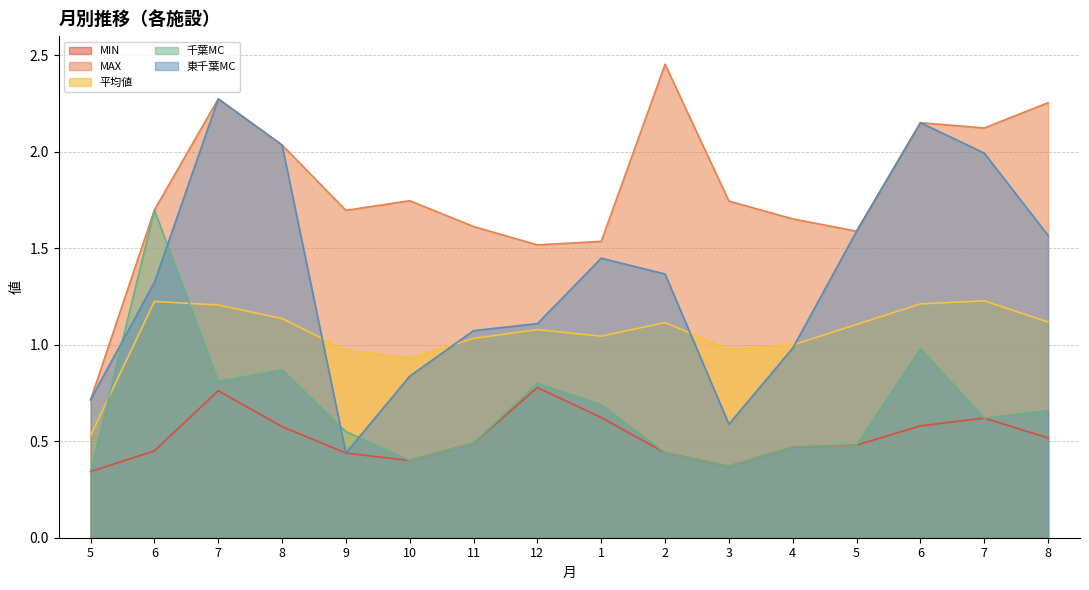

What are all the series names shown in the legend?

MIN, MAX, 平均値, 千葉MC, 東千葉MC